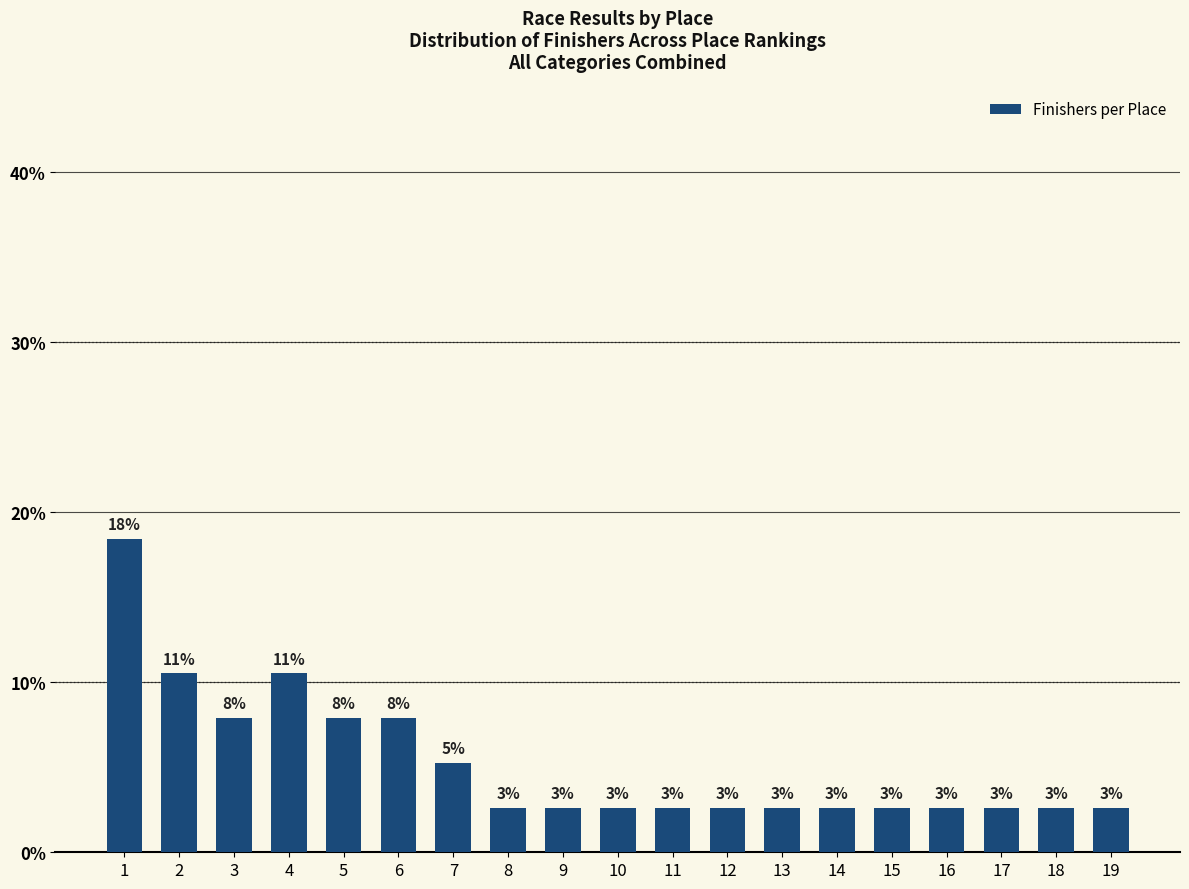

Read the value at 17.

2.6